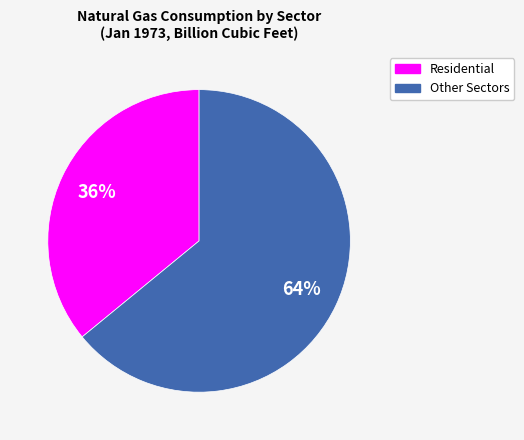

To the nearest percent, what is the difference between the largest and smallest slice percentages?

28%